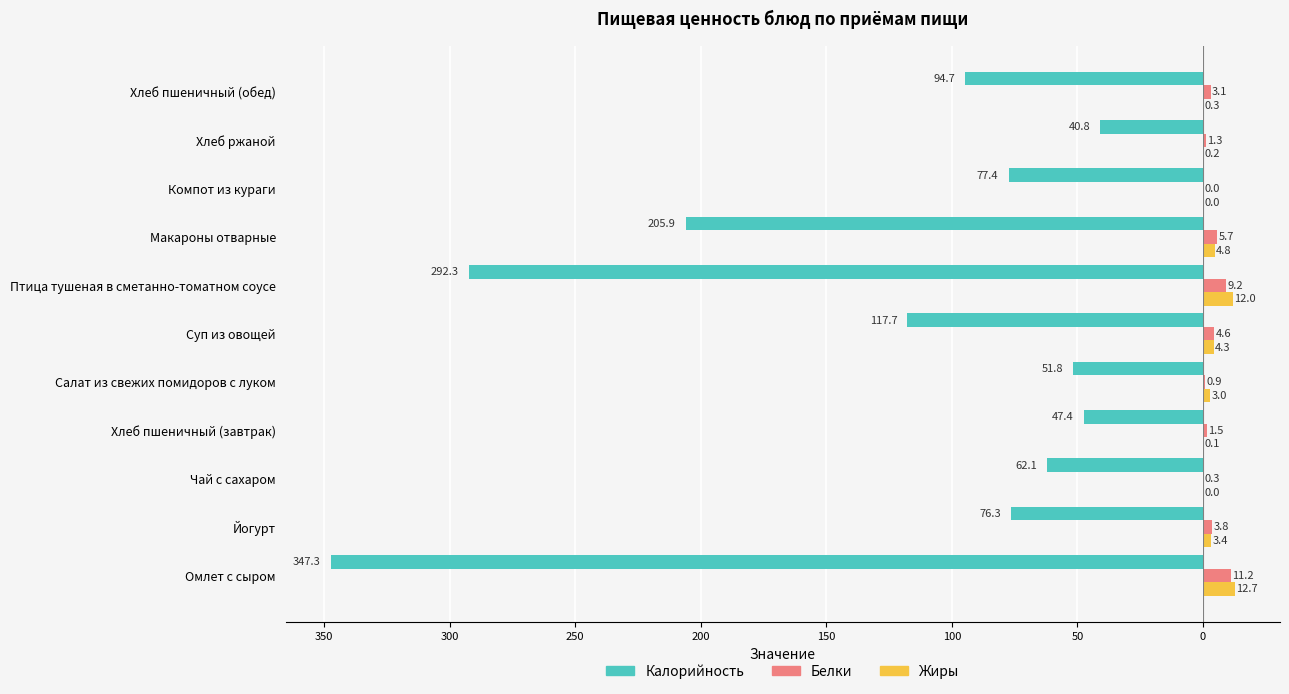

What are all the series names shown in the legend?

Калорийность, Белки, Жиры